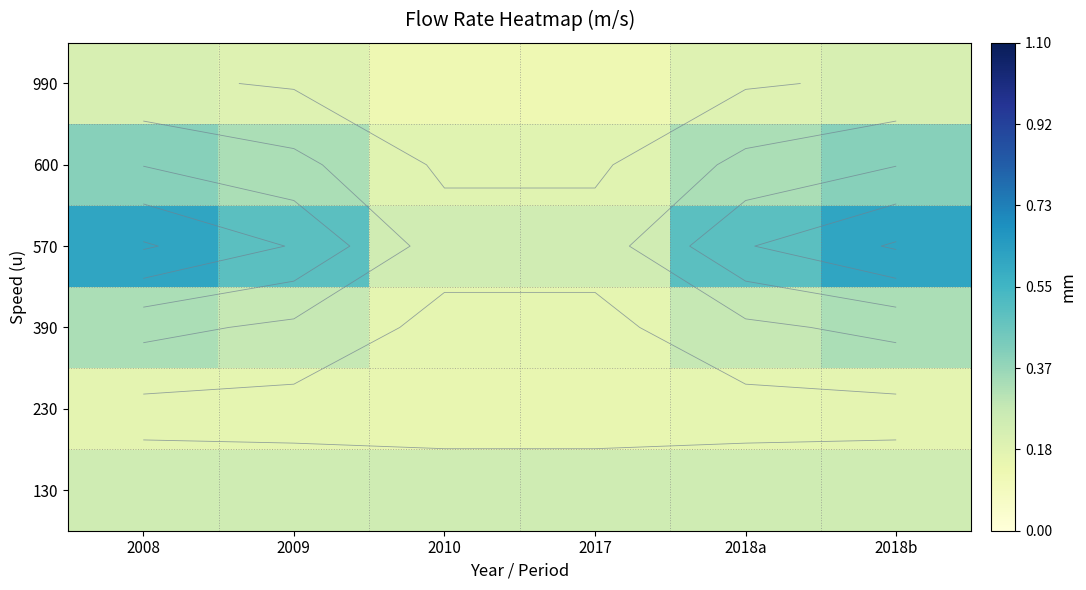

Count the 990 values in the range 0 to 1.

6